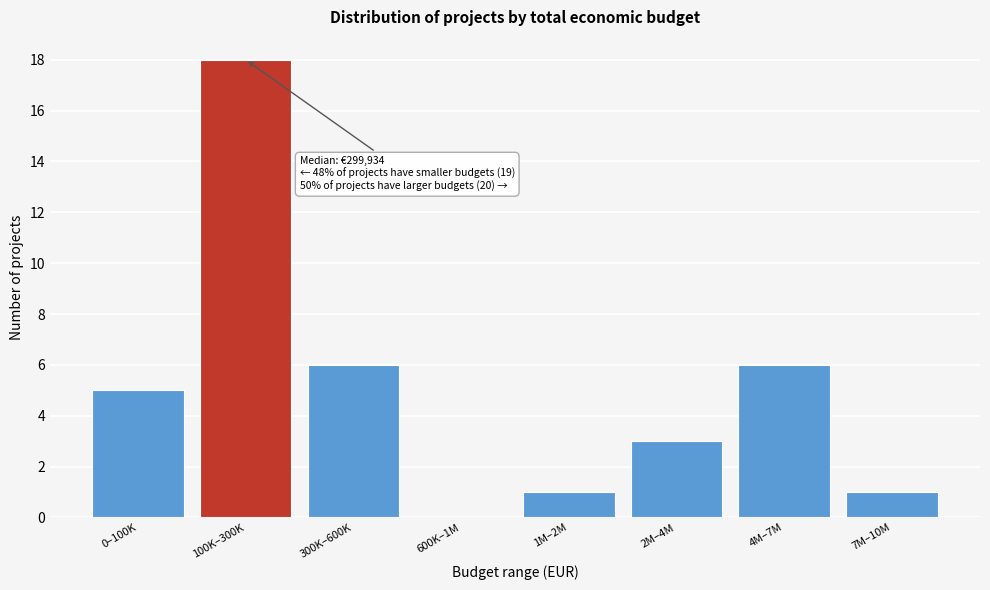

Reading left to right, transcribe all the data shown in this chart.

0–100K=5	100K–300K=18	300K–600K=6	600K–1M=0	1M–2M=1	2M–4M=3	4M–7M=6	7M–10M=1